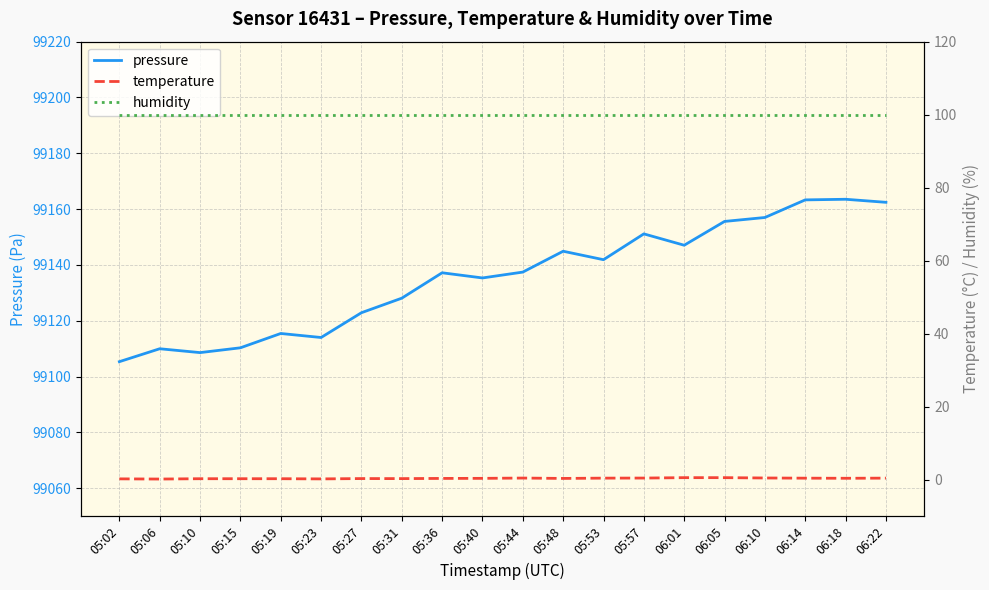

True or false: pressure and temperature intersect in this chart.

False